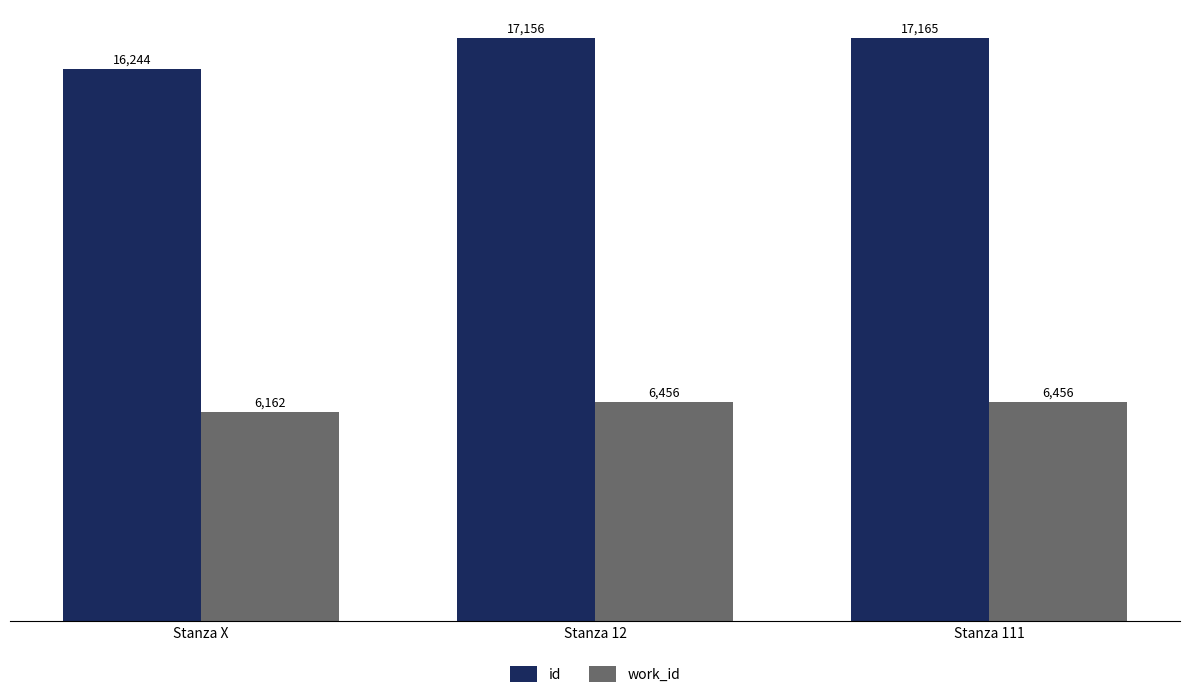

At which label is id closest to 16704?

Stanza 12